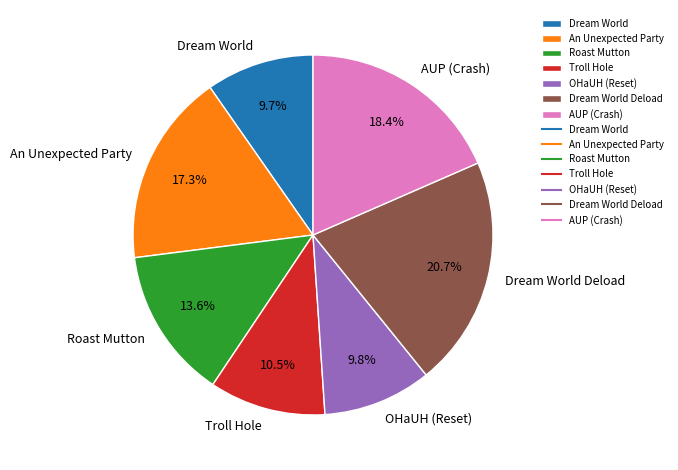

Approximately how many times larger is the value at Roast Mutton compared to Dream World?

1.4